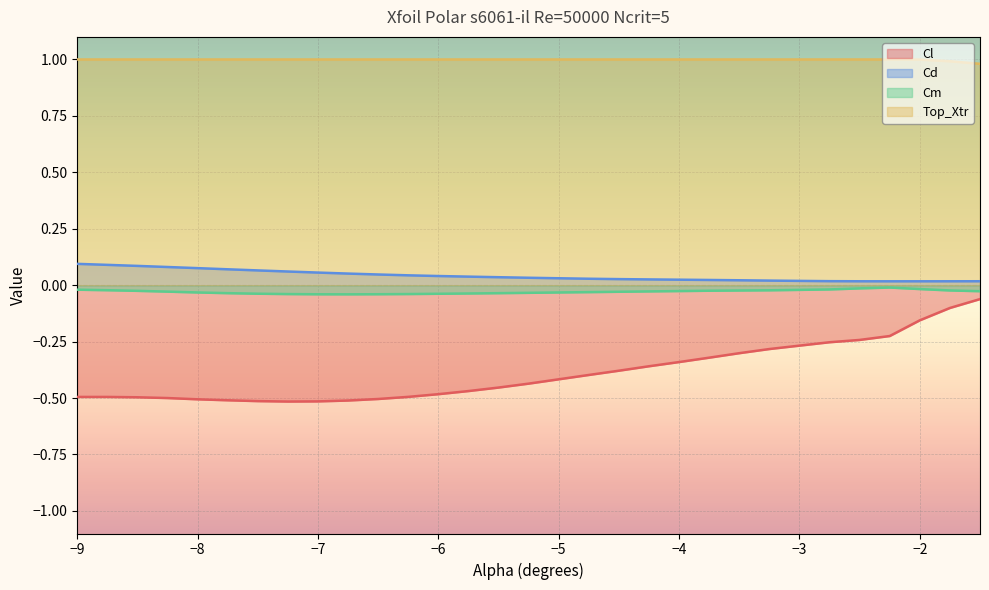

What is the spread (max minus min) of values at -8.5?

1.5